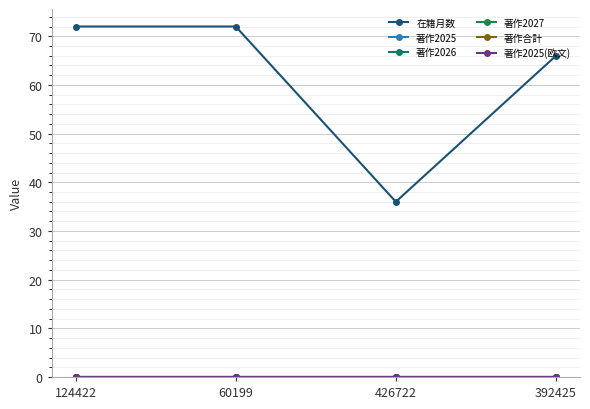

Is this an area chart (filled region under the line)?

No